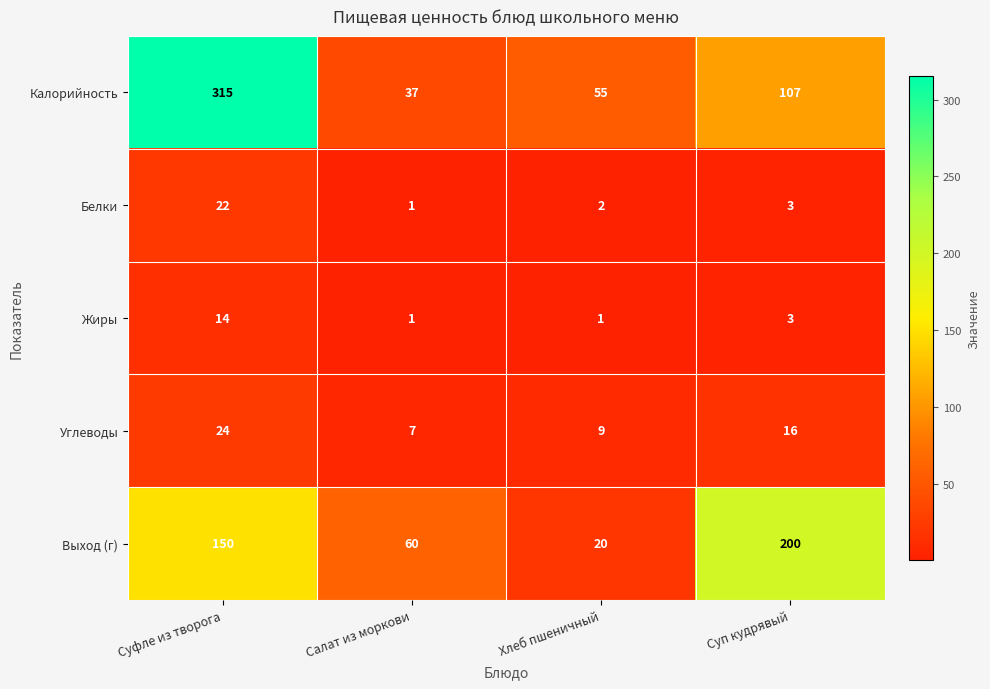

The Углеводы series shows 7 at Салат из моркови. True or false?

True